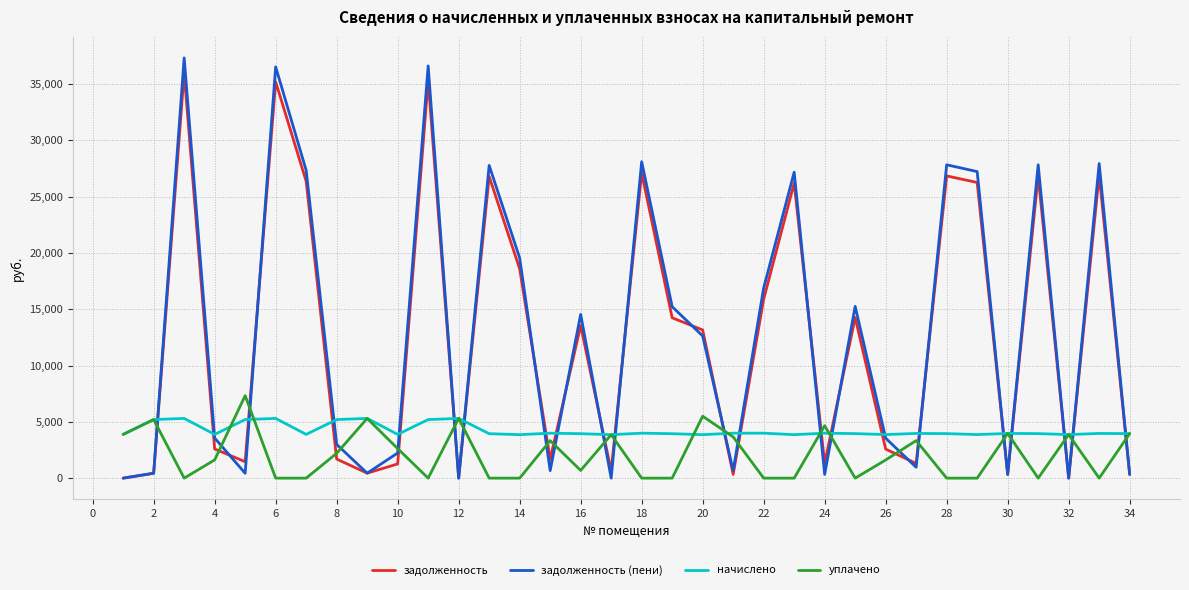

What is the difference between the maximum and minimum values in the уплачено series?

7326.9